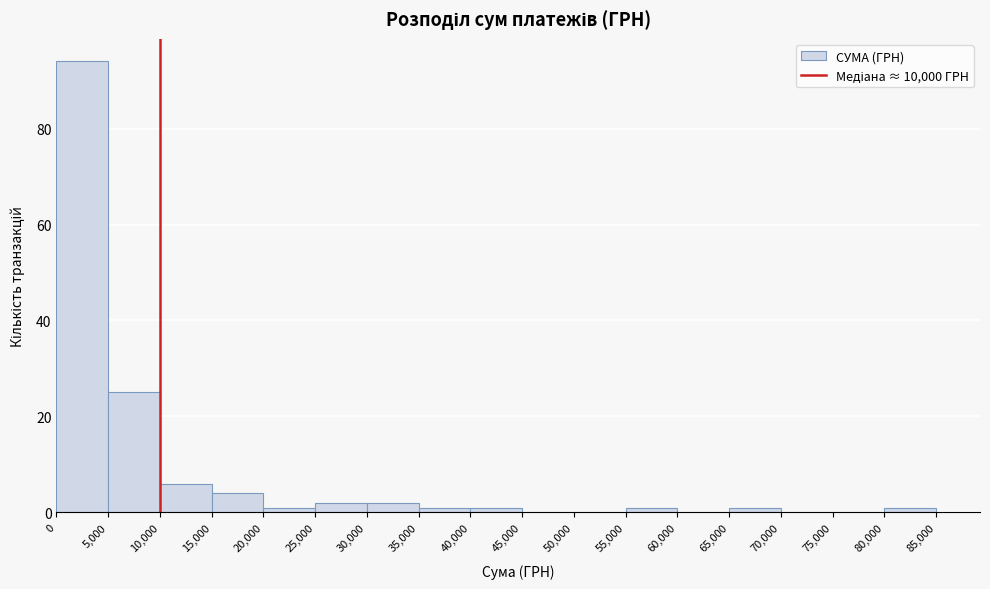

Reading left to right, list every bar in this chart as the range it spans on the x-axis followed by its height. The values are not printed on the chart, so give them approximately, as read against the axis.

0 to 5,000: 94
5,000 to 10,000: 26
10,000 to 15,000: 6
15,000 to 20,000: 4
20,000 to 25,000: under 2
25,000 to 30,000: 2
30,000 to 35,000: 2
35,000 to 40,000: under 2
40,000 to 45,000: under 2
45,000 to 50,000: 0
50,000 to 55,000: 0
55,000 to 60,000: under 2
60,000 to 65,000: 0
65,000 to 70,000: under 2
70,000 to 75,000: 0
75,000 to 80,000: 0
80,000 to 85,000: under 2